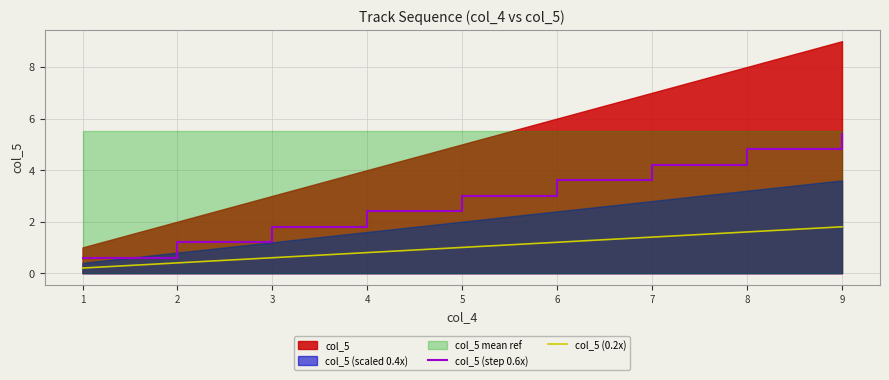

Is it true that col_5 (step 0.6x) equals 1.2 at 2?

True